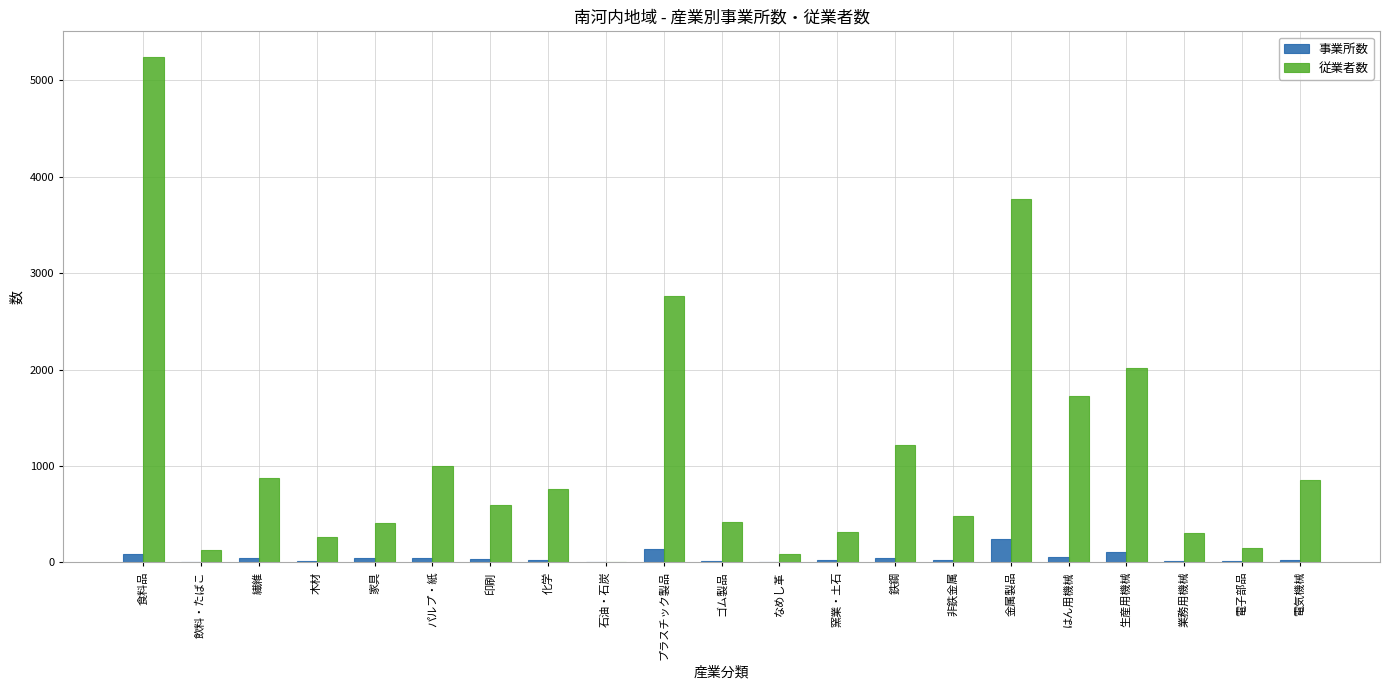

What is the total value across all series at 家具?

458